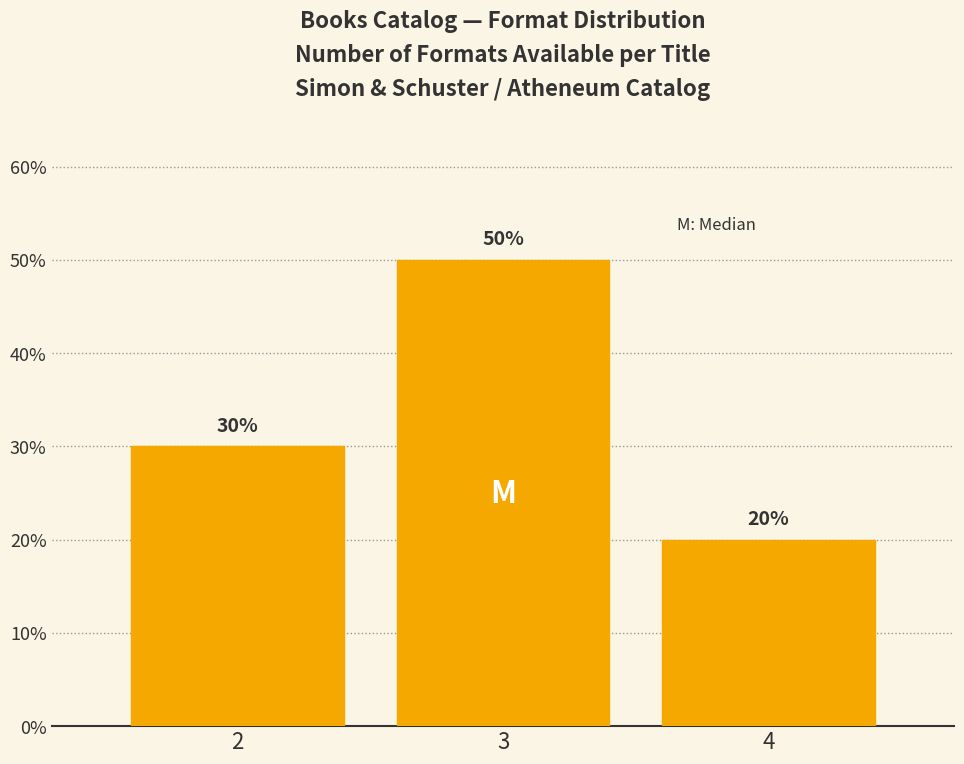

Reading left to right, list all the values displayed in this chart.

2=30	3=50	4=20